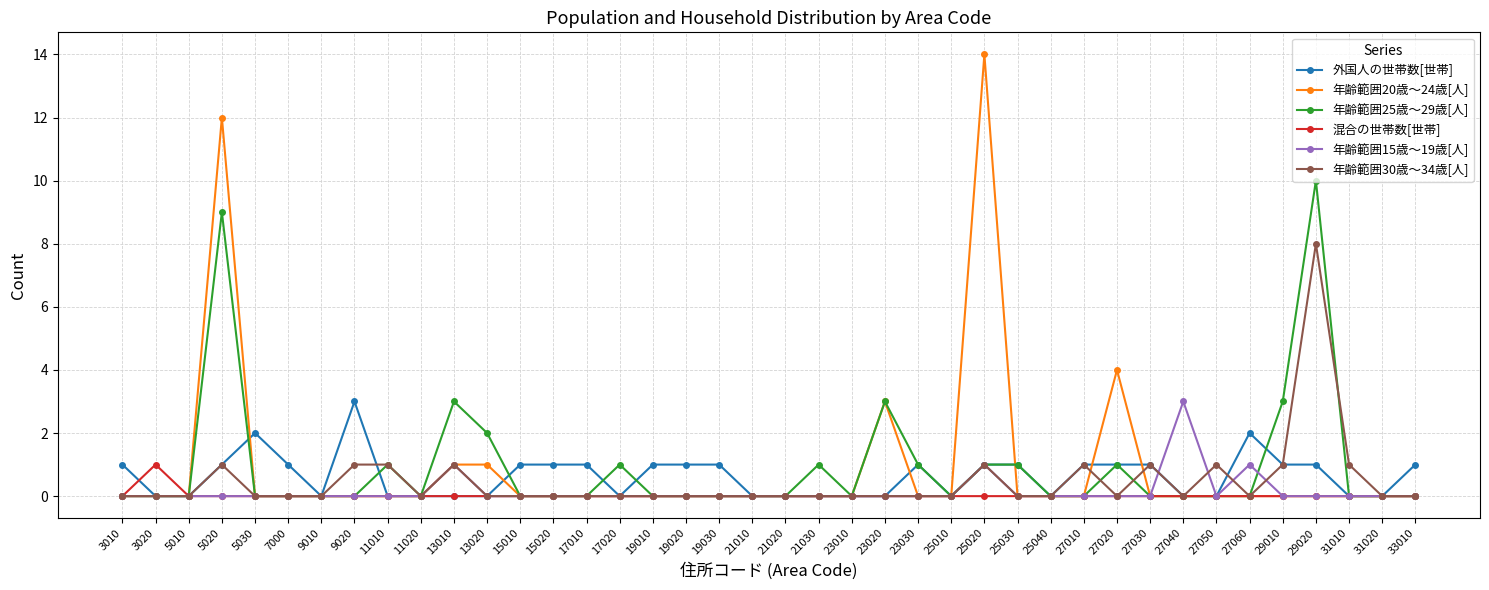

Which series has the largest range (max minus min)?

年齢範囲20歳～24歳[人]